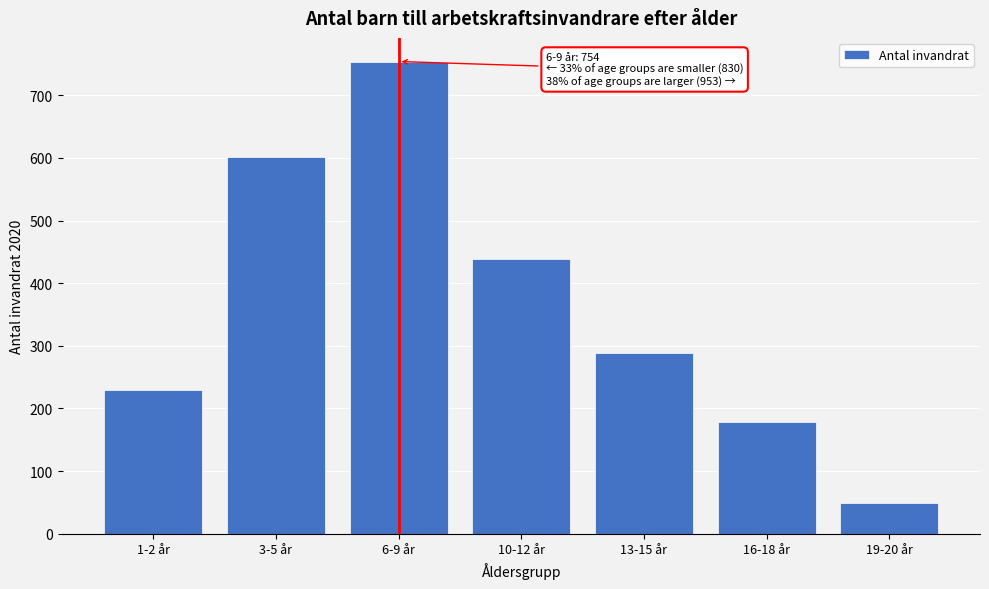

Reading left to right, transcribe all the data shown in this chart.

229	601	754	438	288	178	49